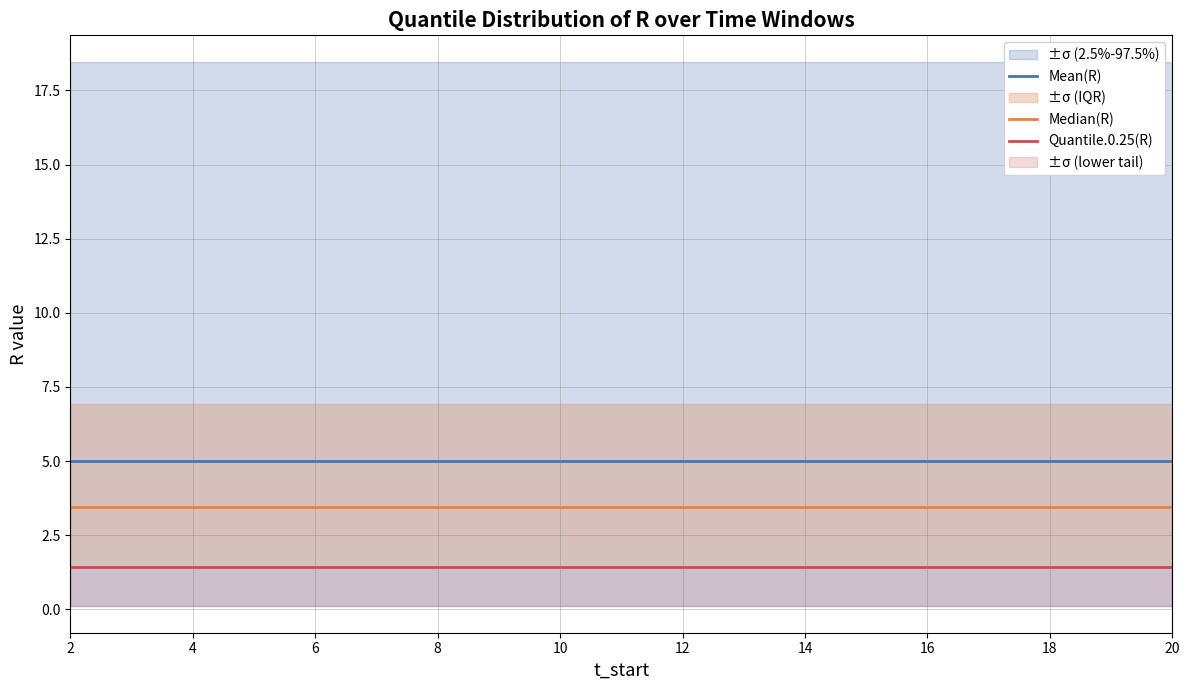

Is the value of Quantile.0.25(R) at 14 greater than the value of Median(R) at 15?

No